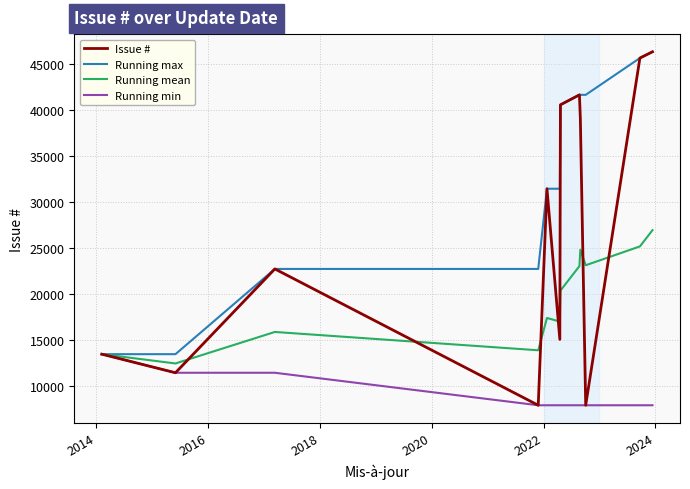

Which series has the largest total across all categories?

Running max